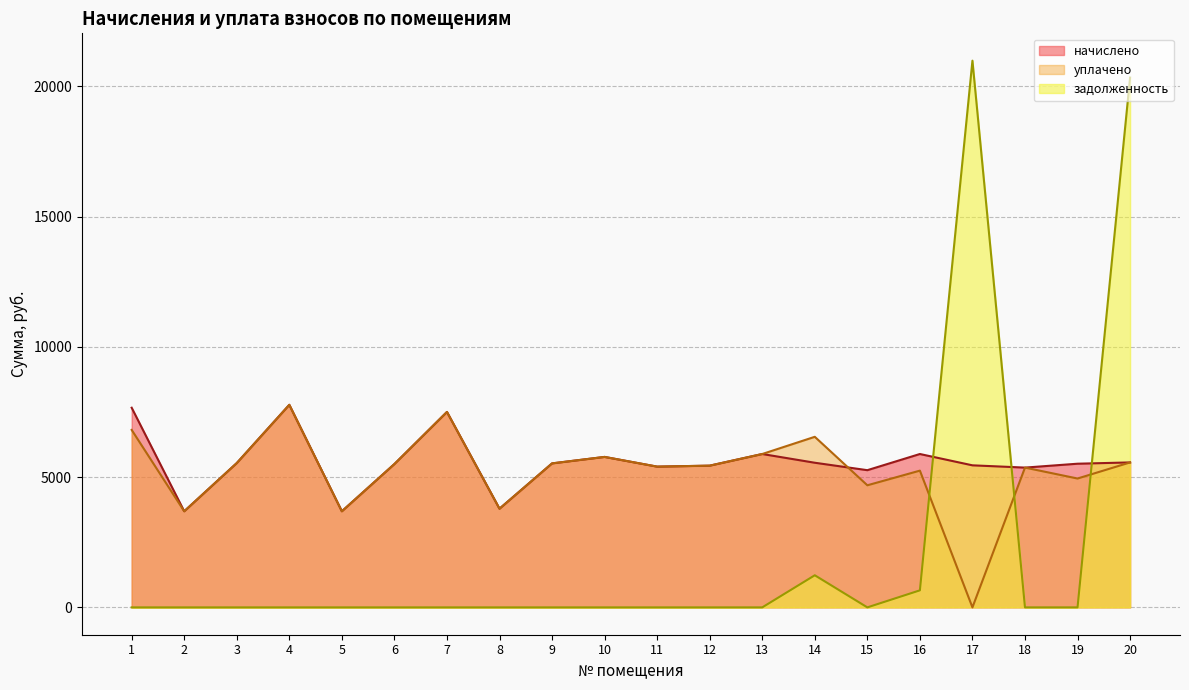

What are all the series names shown in the legend?

начислено, уплачено, задолженность